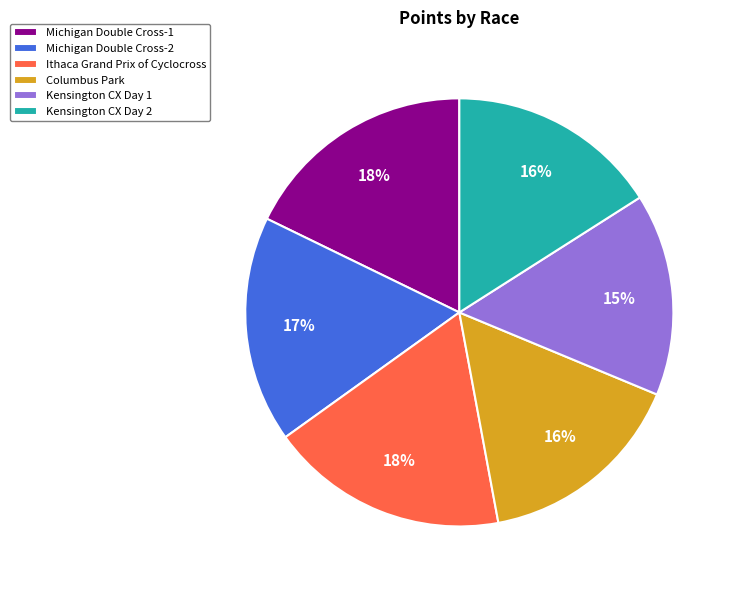

To the nearest percent, what percentage of the pie is Columbus Park?

16%